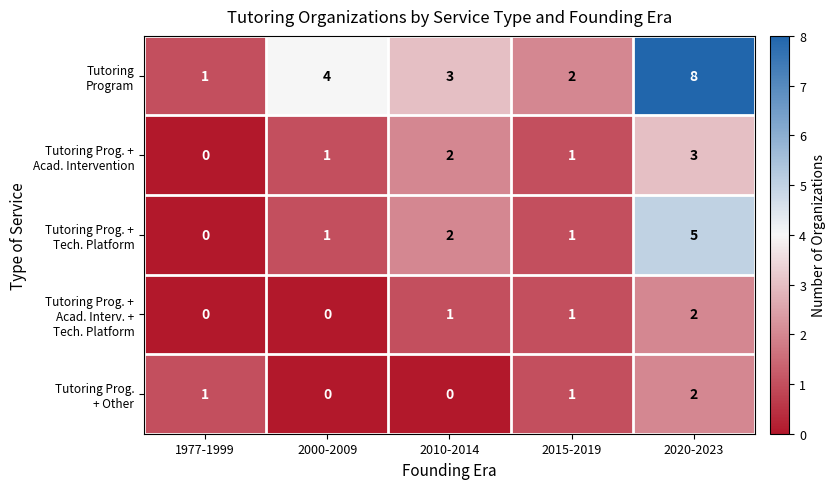

What is the total value across all series at 2000-2009?

6